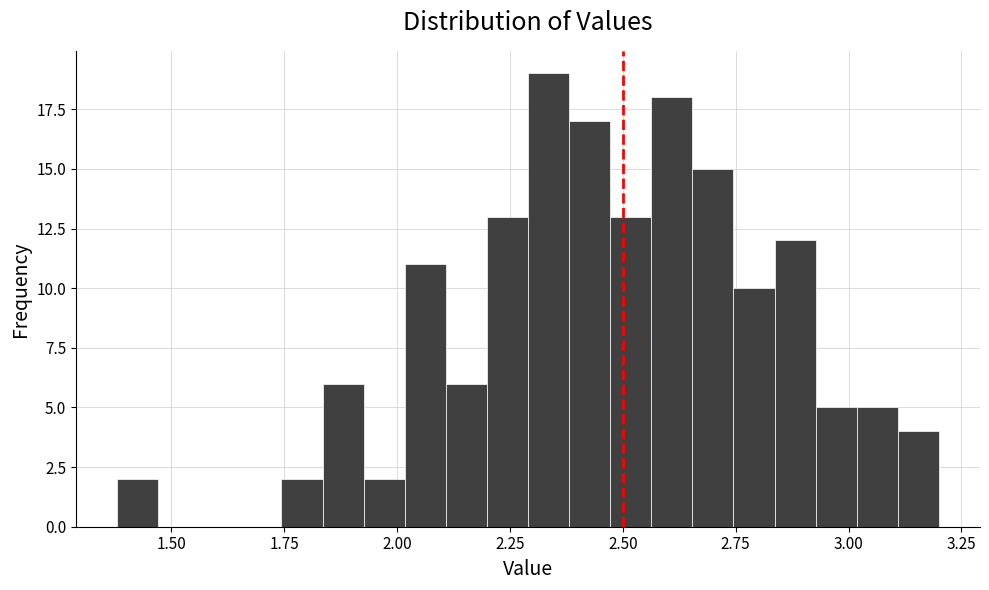

Around what value on the x-axis is the tallest bar? Give the approximate position of its centre, as read against the axis.

2.35